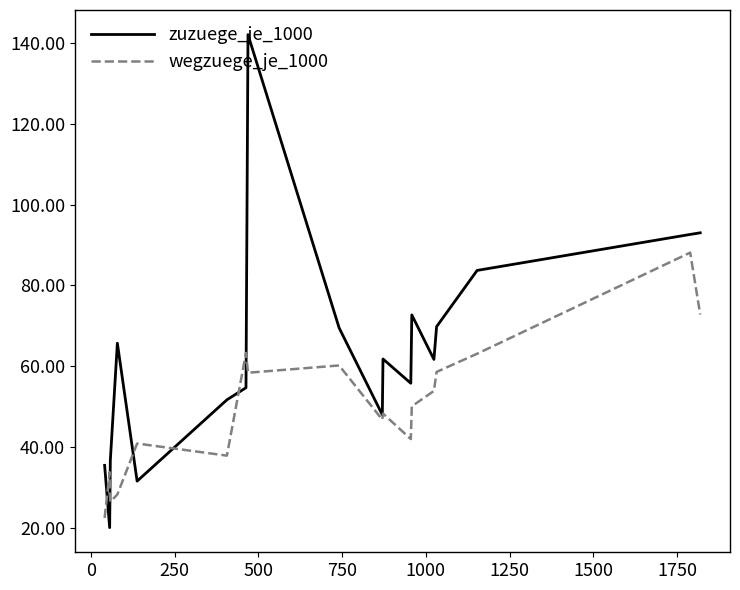

Which series has the largest range (max minus min)?

zuzuege_je_1000